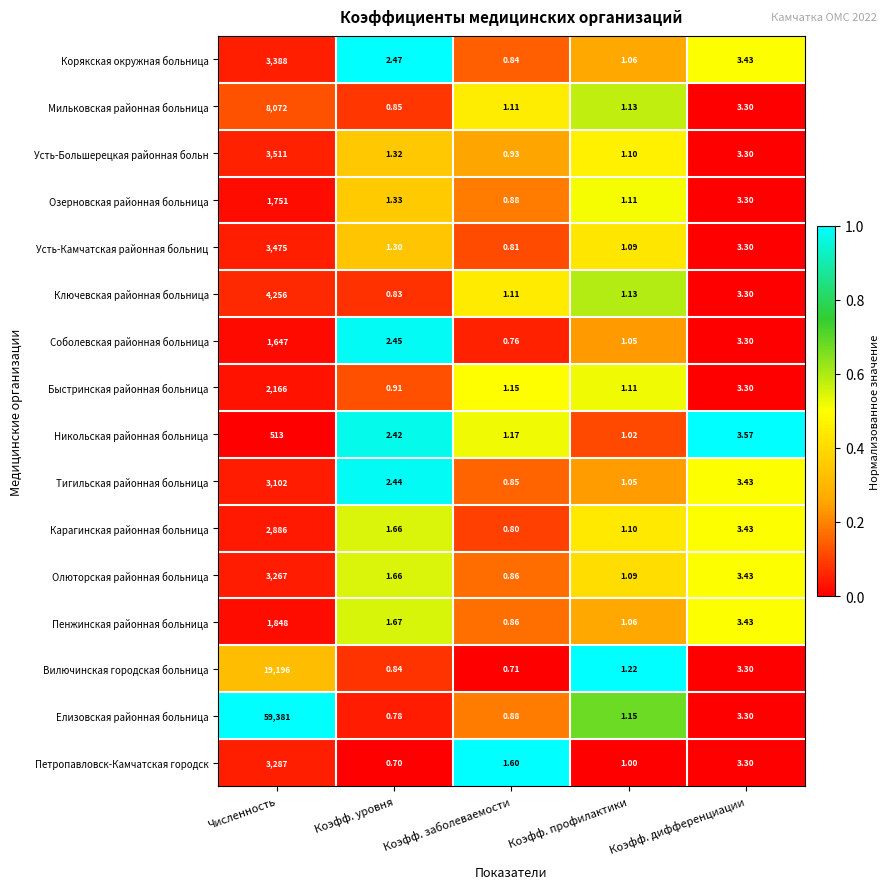

At which label does Корякская окружная больница first exceed 2?

Численность